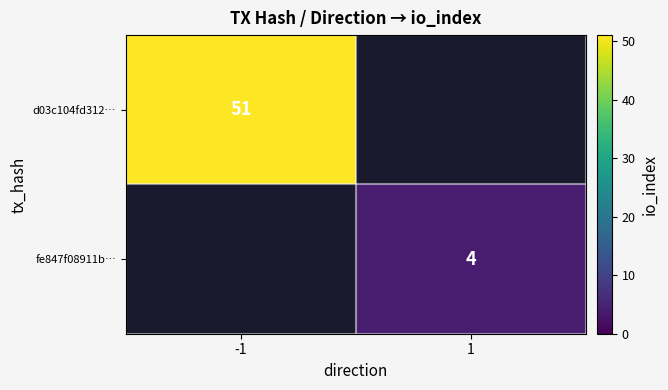

Is the value of d03c104fd312… at -1 greater than the value of fe847f08911b… at 1?

Yes